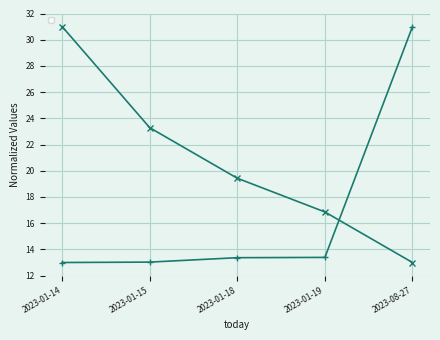

Is it true that _index equals 29.2 at 2023-01-19?

False